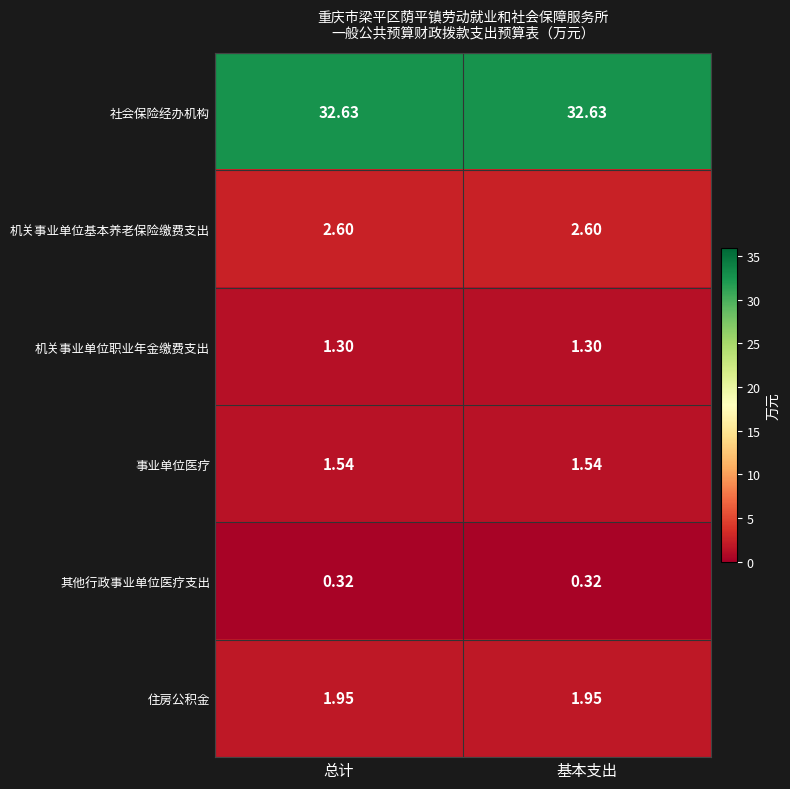

Which series has the largest total across all categories?

社会保险经办机构